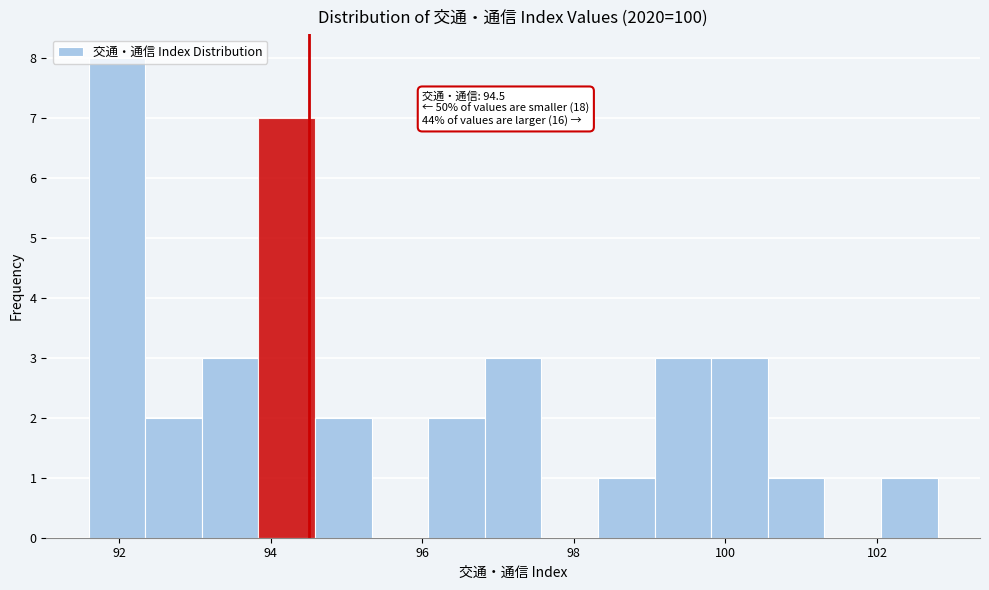

Around what value on the x-axis is the tallest bar? Give the approximate position of its centre, as read against the axis.

92.0